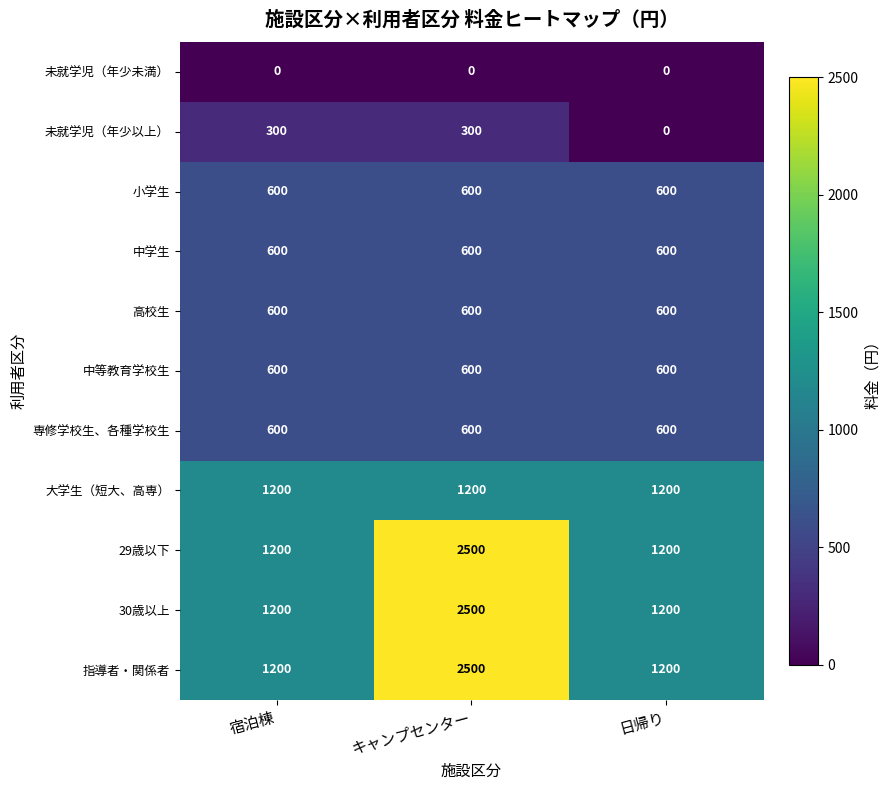

True or false: 未就学児（年少未満） has a value of 0 at 宿泊棟.

True